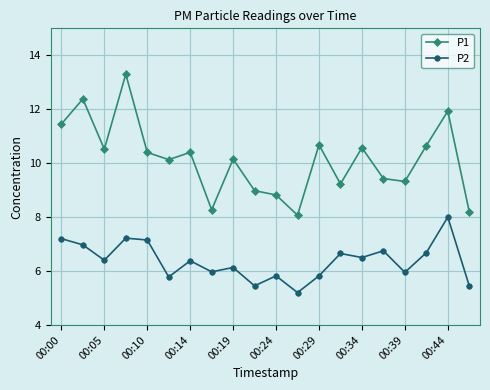

What is the sum of all P1 values?

202.9